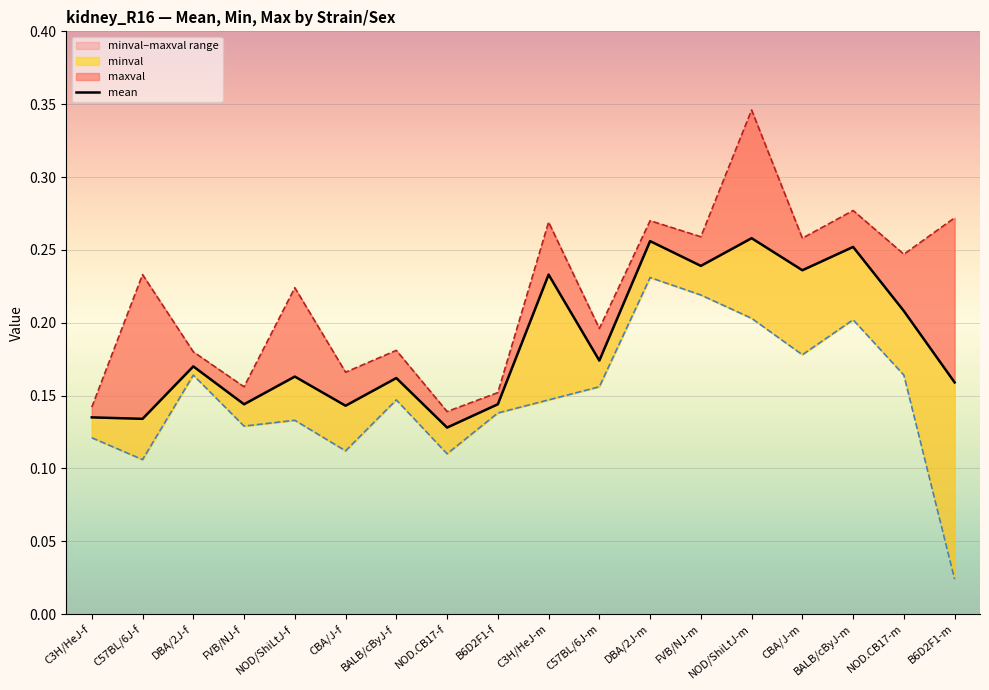

Reading left to right, list all the values displayed in this chart.

mean: 0.1	0.1	0.2	0.1	0.2	0.1	0.2	0.1	0.1	0.2	0.2	0.3	0.2	0.3	0.2	0.3	0.2	0.2
minval: 0.1	0.1	0.2	0.1	0.1	0.1	0.1	0.1	0.1	0.1	0.2	0.2	0.2	0.2	0.2	0.2	0.2	0.0
maxval: 0.1	0.2	0.2	0.2	0.2	0.2	0.2	0.1	0.2	0.3	0.2	0.3	0.3	0.3	0.3	0.3	0.2	0.3